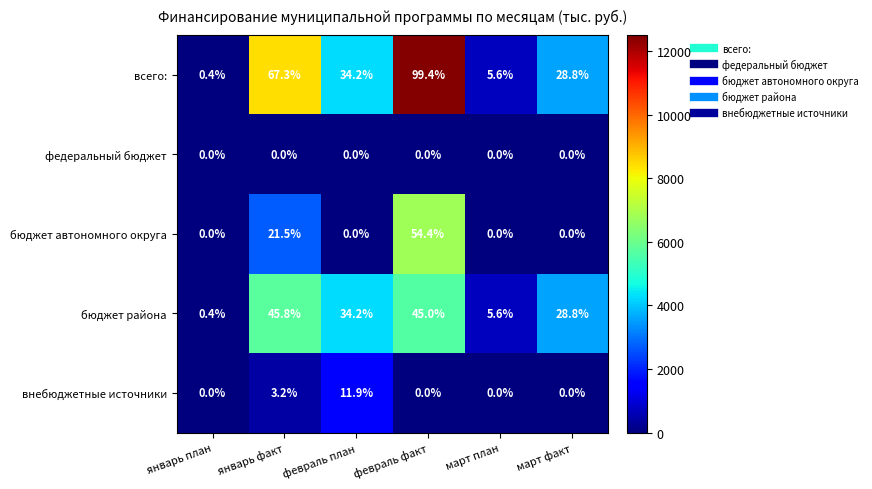

What is the maximum value shown in the chart?

99.4